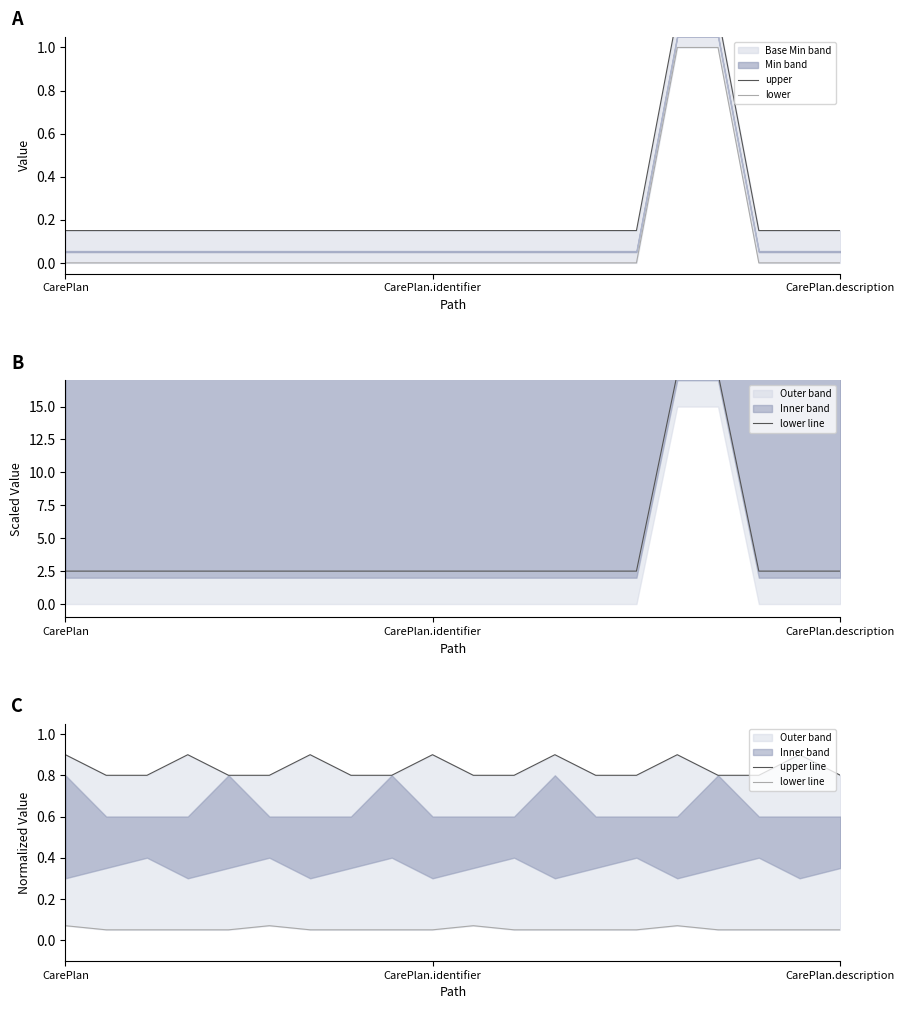

List the series in order of their peak value, highest first.

upper, lower, upper line, lower line